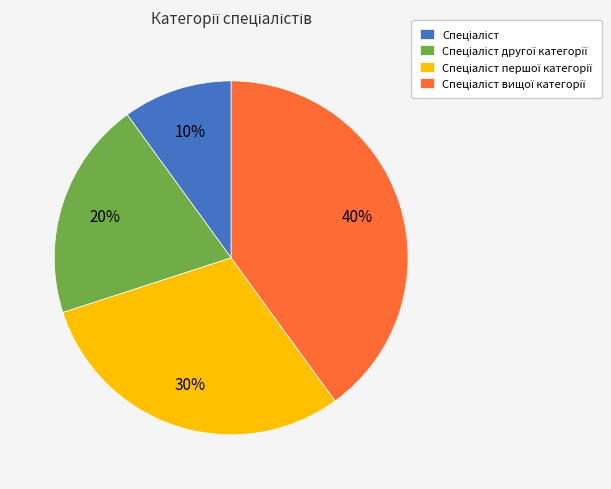

Is there a majority slice in this chart?

No